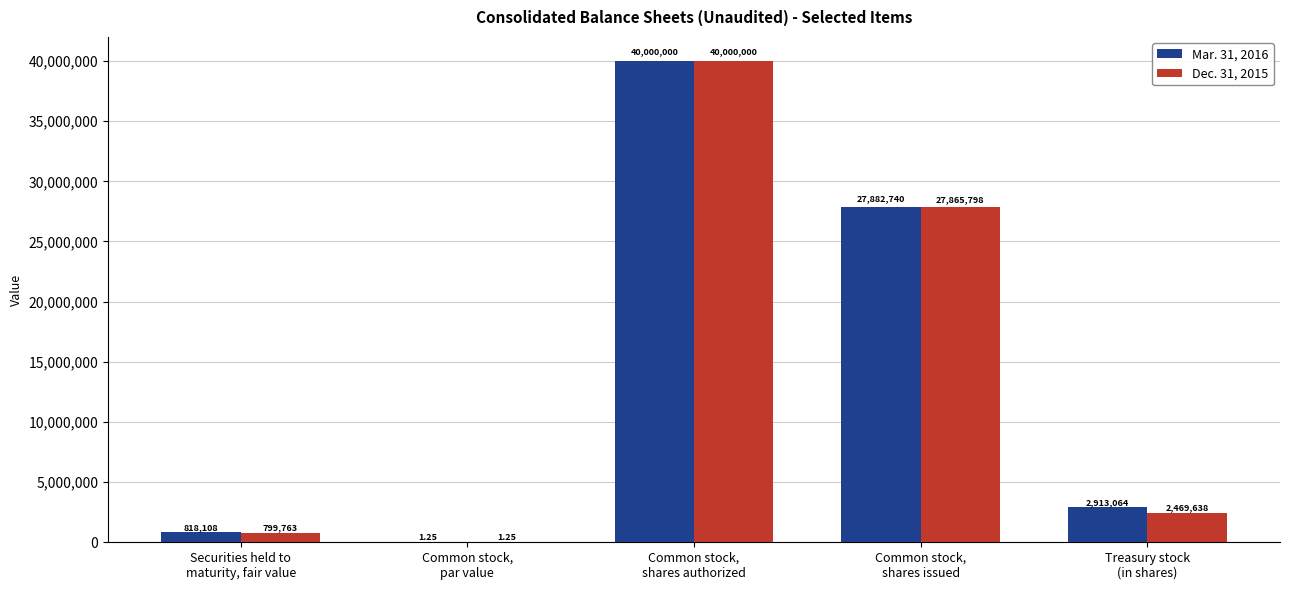

Which series has the largest total across all categories?

Mar. 31, 2016